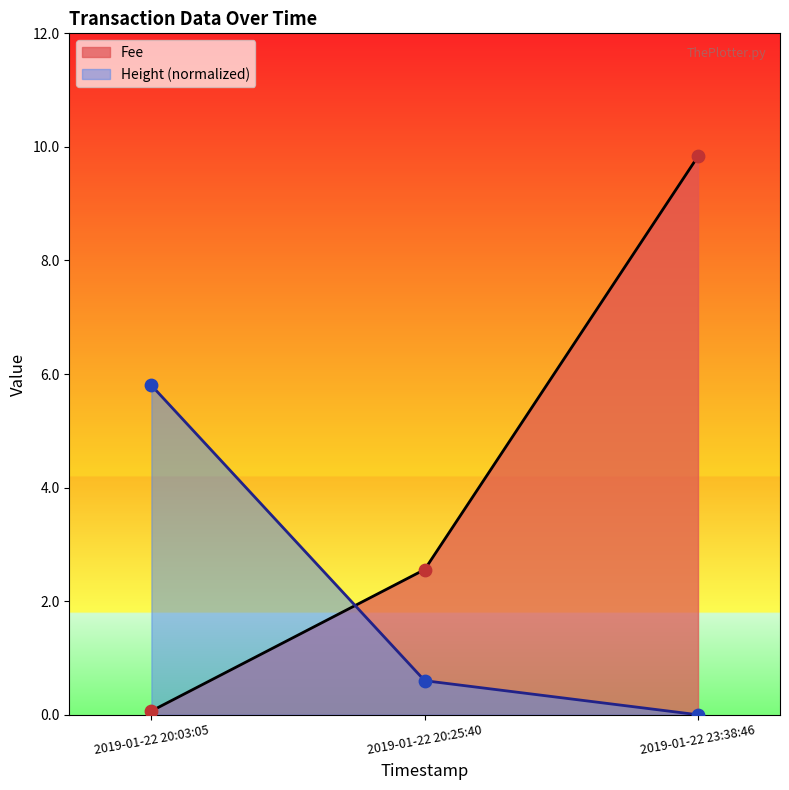

What is the total value across all series at 2019-01-22 20:03:05?

5.9